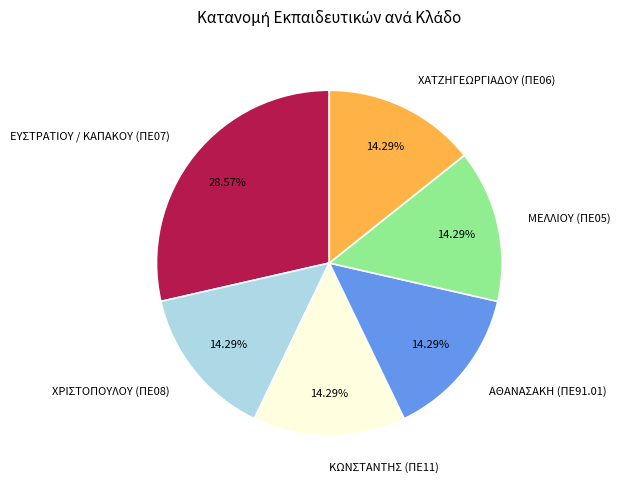

To the nearest percent, what is the difference between the largest and smallest slice percentages?

14%